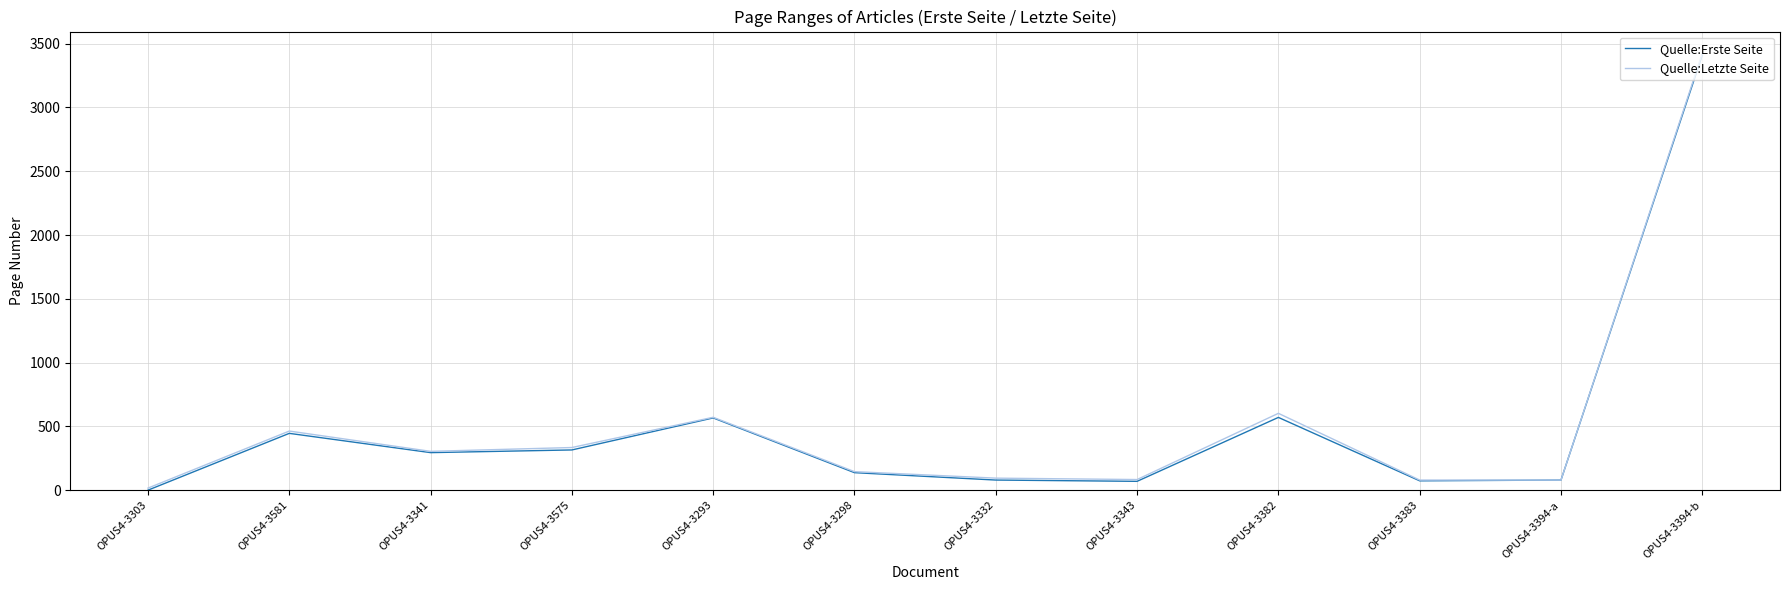

What are all the series names shown in the legend?

Quelle:Erste Seite, Quelle:Letzte Seite